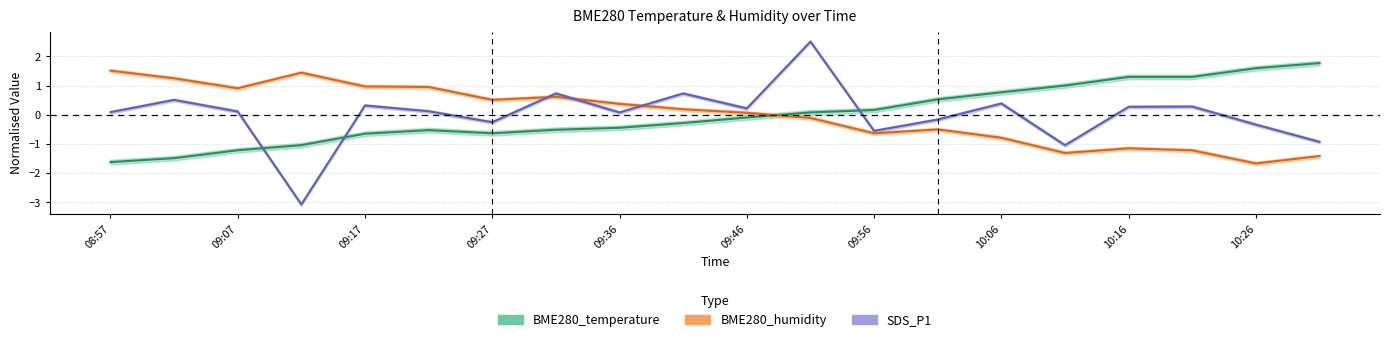

At which category does BME280_humidity reach its first local peak?

09:12